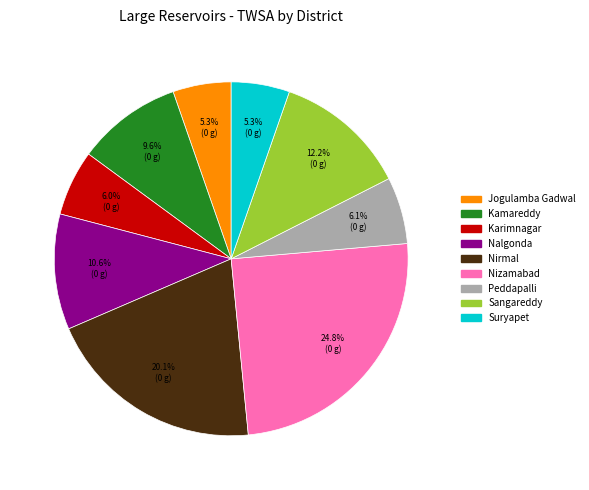

What percentage is NOT represented by Kamareddy?

90.4%